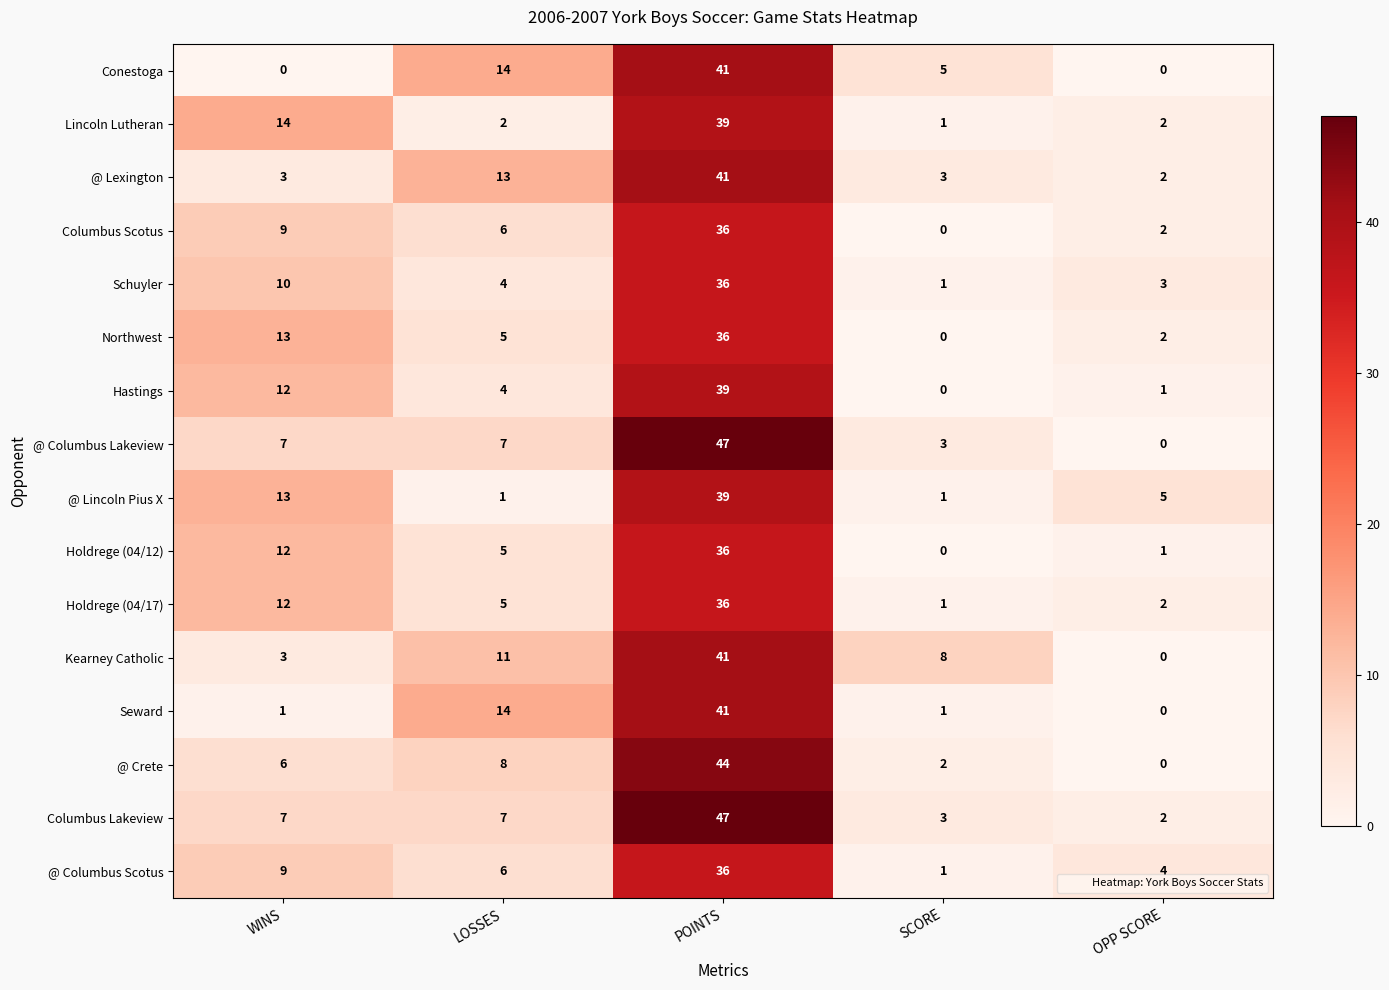

What is the difference between the maximum and second lowest values in the Seward series?

40